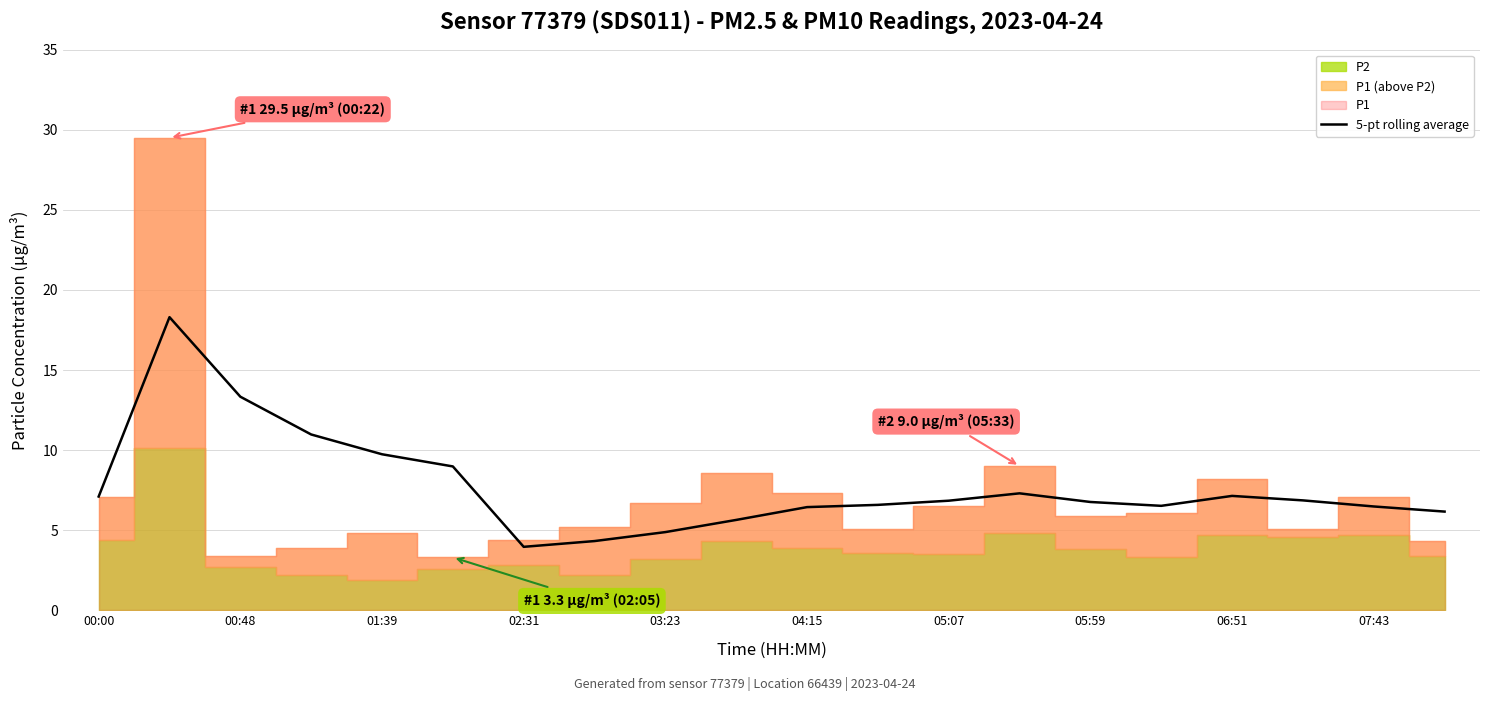

Reading right to left, list all the values displayed in this chart.

6.2	6.5	6.9	7.1	6.5	6.8	7.3	6.8	6.6	6.4	5.6	4.9	4.3	4.0	9.0	9.7	11.0	13.3	18.3	7.1